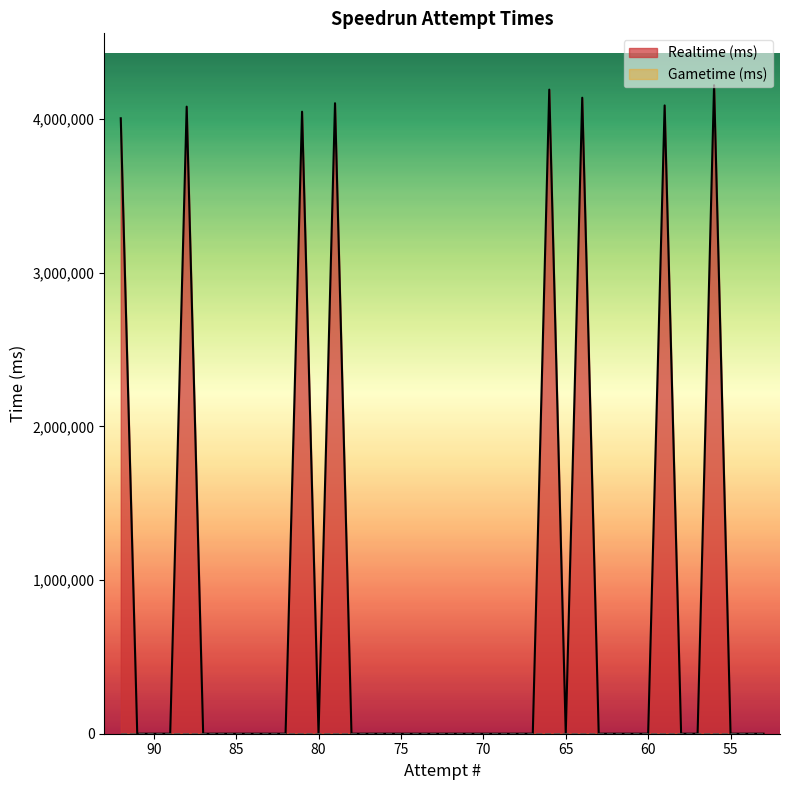

Is it true that the value at 54 is -1695459?

False